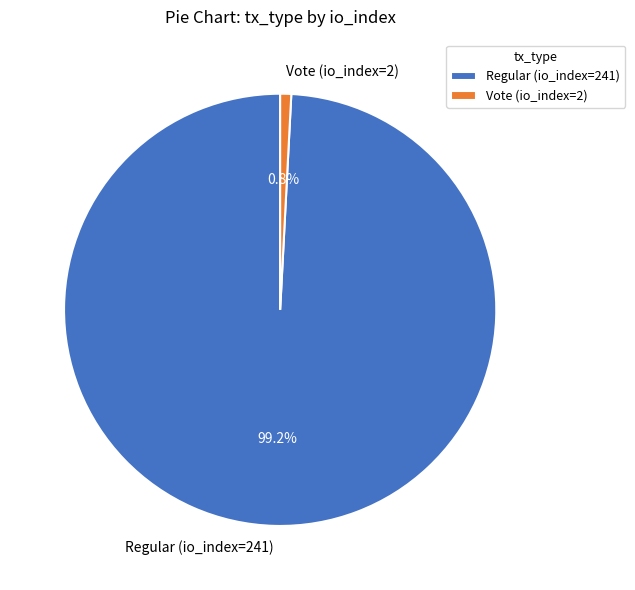

To the nearest percent, what percentage of the pie is Regular (io_index=241)?

99%